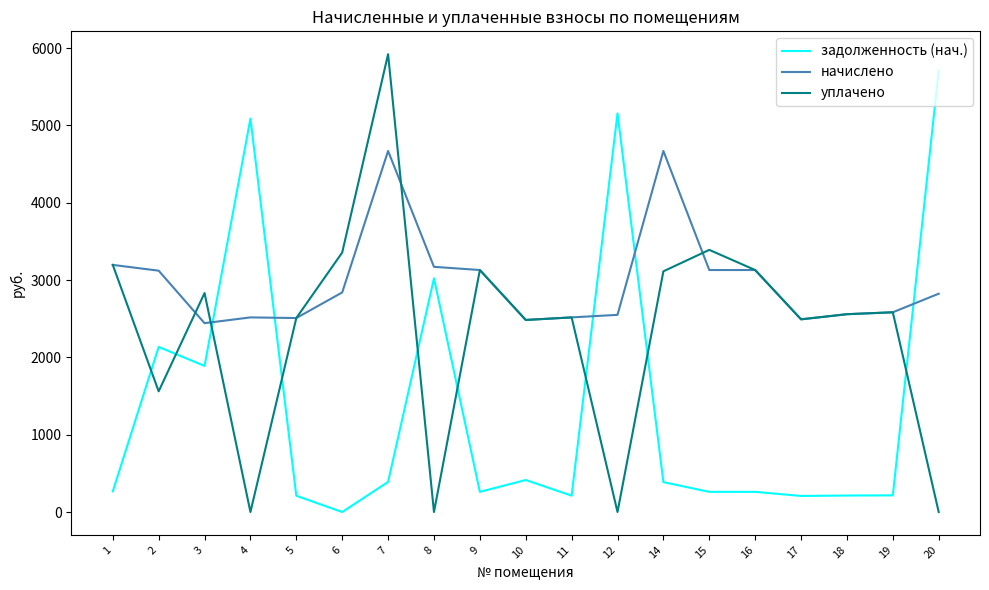

Does the chart have visible grid lines?

No